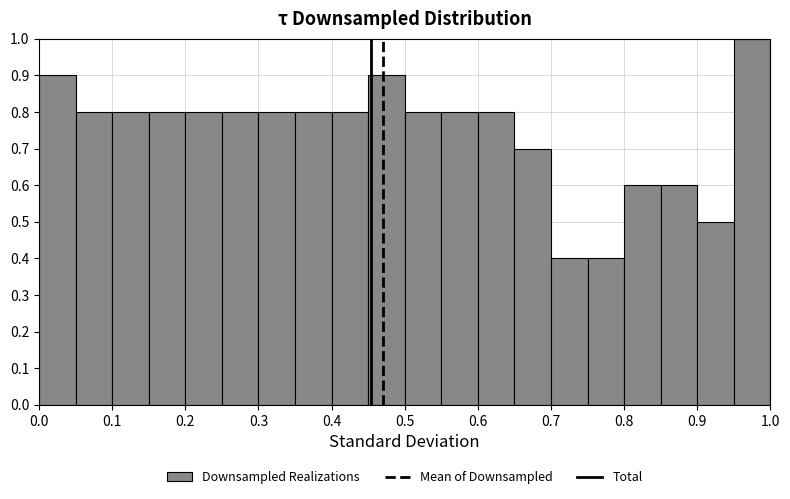

Reading left to right, list every bar in this chart as the range it spans on the x-axis followed by its height. The values are not printed on the chart, so give them approximately, as read against the axis.

0.00 to 0.05: 0.9
0.05 to 0.10: 0.8
0.10 to 0.15: 0.8
0.15 to 0.20: 0.8
0.20 to 0.25: 0.8
0.25 to 0.30: 0.8
0.30 to 0.35: 0.8
0.35 to 0.40: 0.8
0.40 to 0.45: 0.8
0.45 to 0.50: 0.9
0.50 to 0.55: 0.8
0.55 to 0.60: 0.8
0.60 to 0.65: 0.8
0.65 to 0.70: 0.7
0.70 to 0.75: 0.4
0.75 to 0.80: 0.4
0.80 to 0.85: 0.6
0.85 to 0.90: 0.6
0.90 to 0.95: 0.5
0.95 to 1.00: 1.0